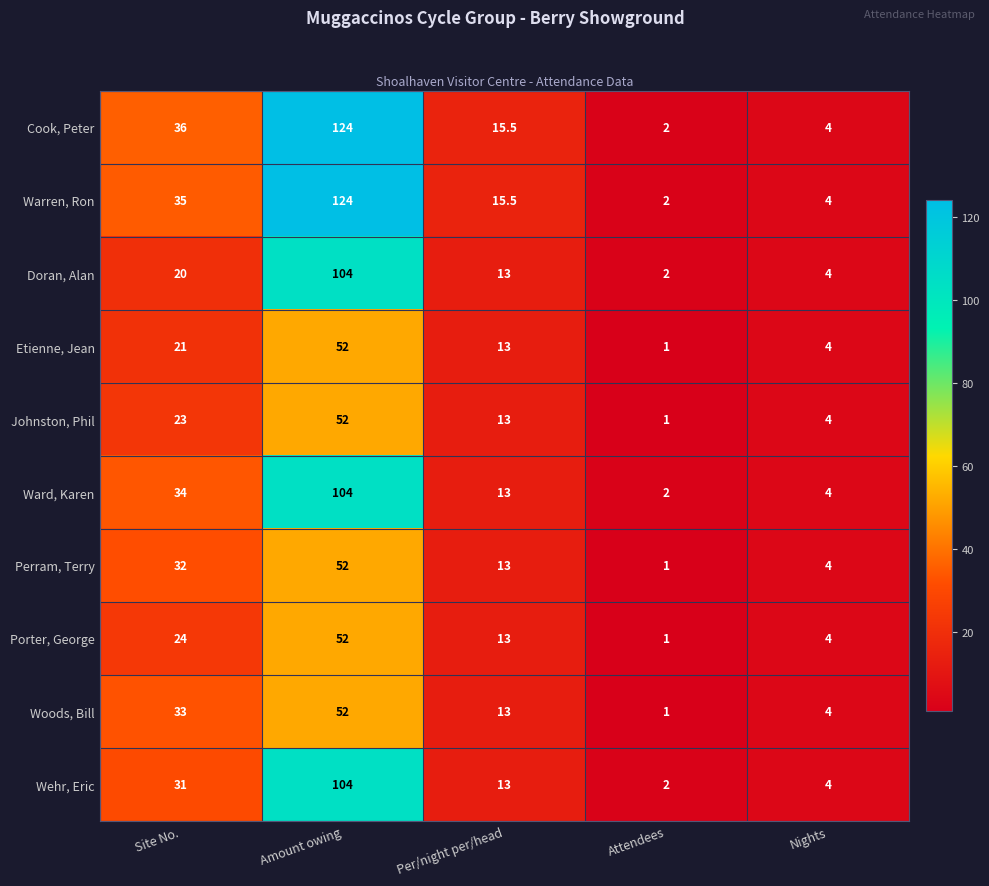

What is the difference between the maximum and minimum values in the Woods, Bill series?

51.0